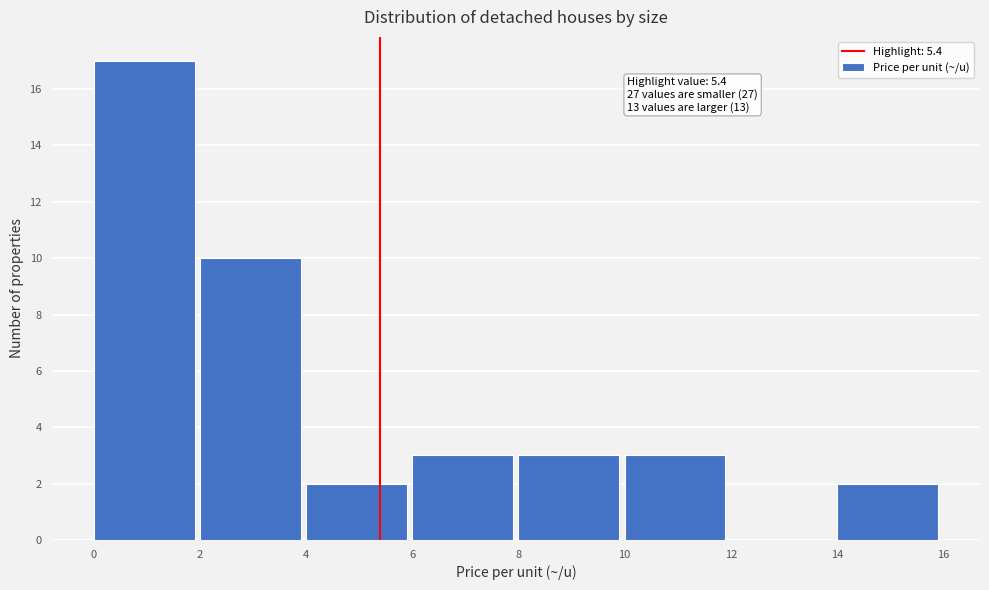

Over which range of the x-axis is the bar tallest?

0 to 2